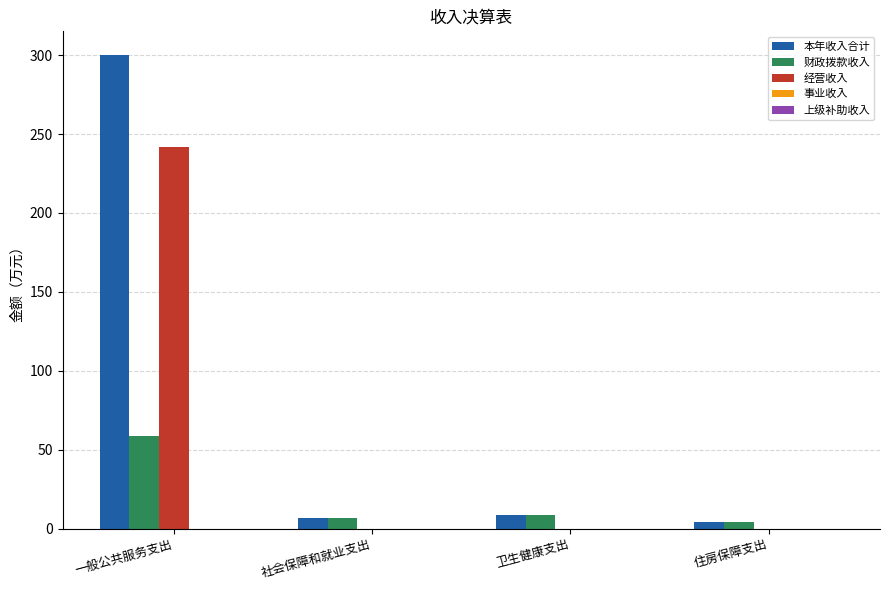

At which category does the chart reach its peak across all series?

一般公共服务支出